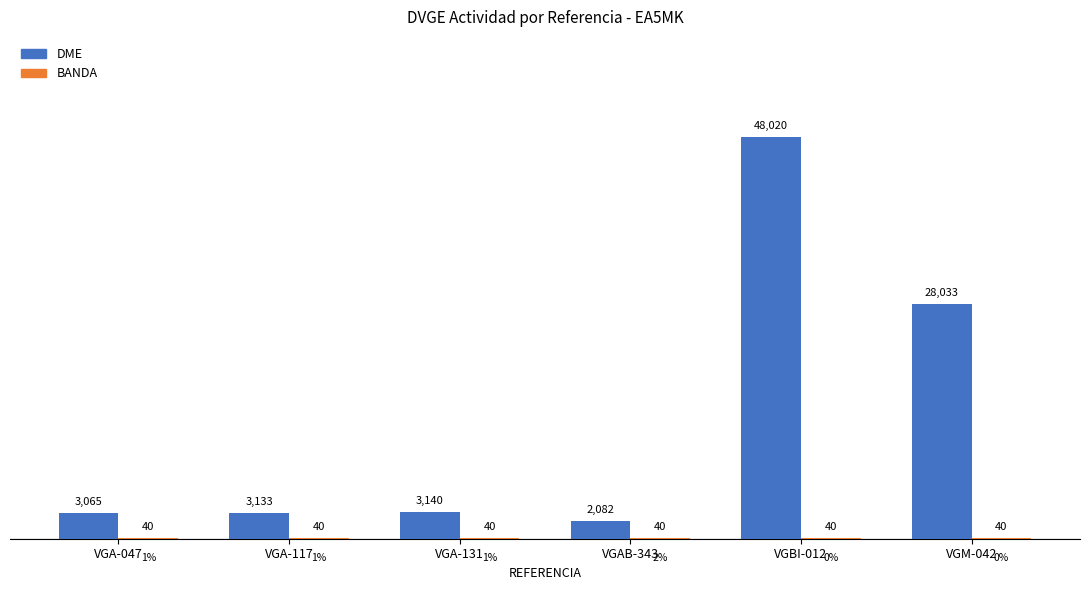

At which label does DME reach its peak?

VGBI-012